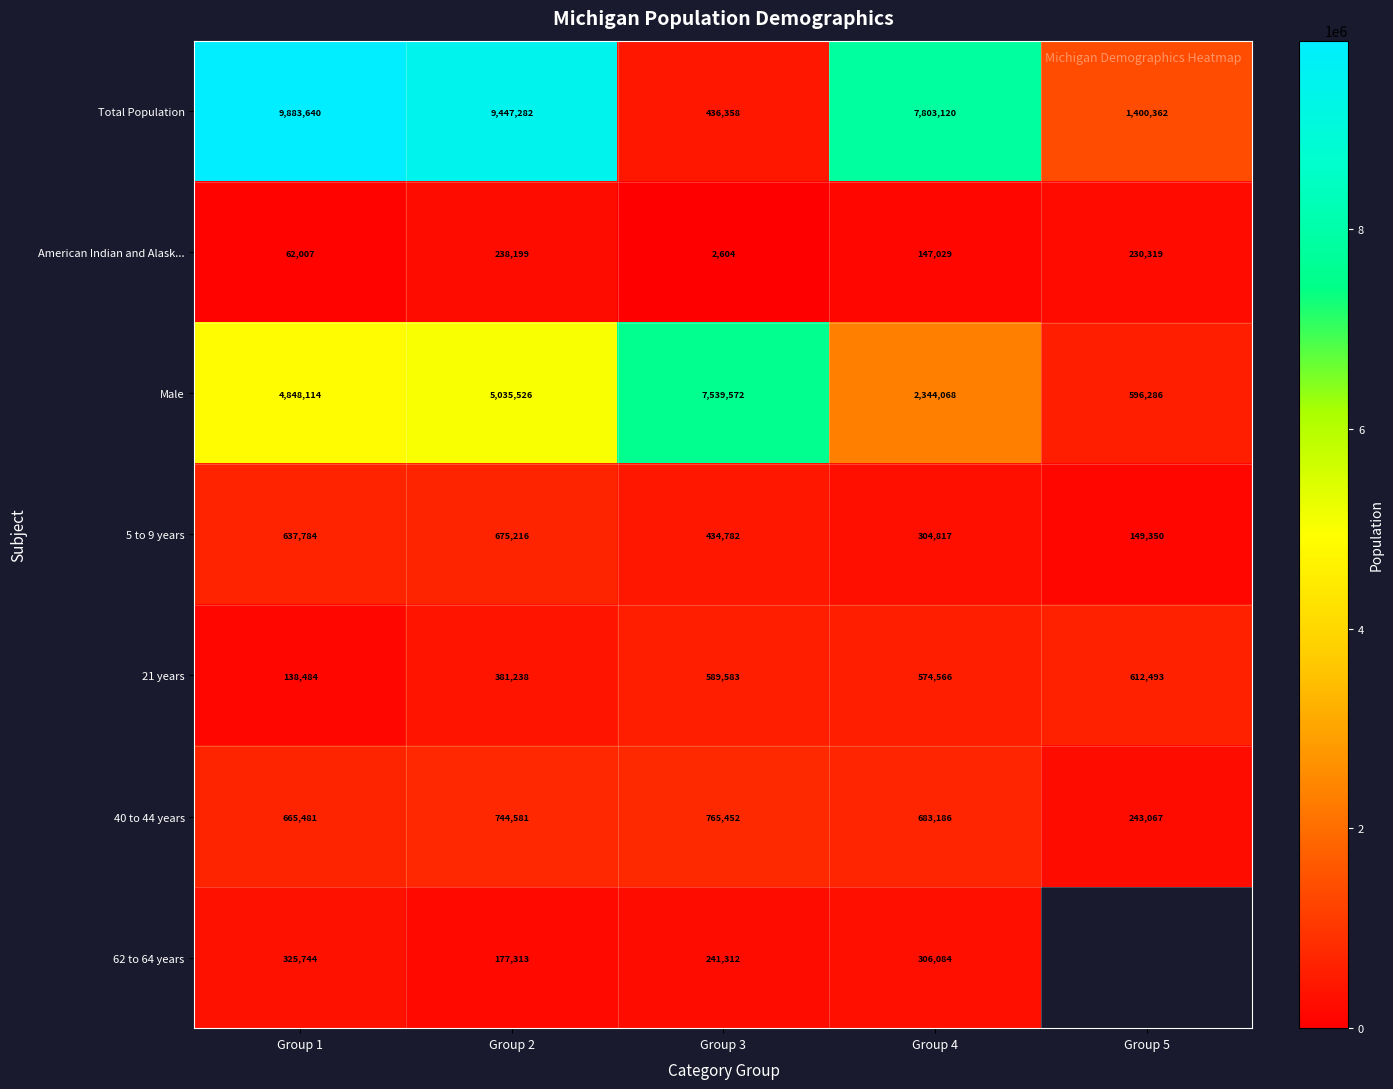

What is the difference between the second highest and minimum values in the Total Population series?

9010924